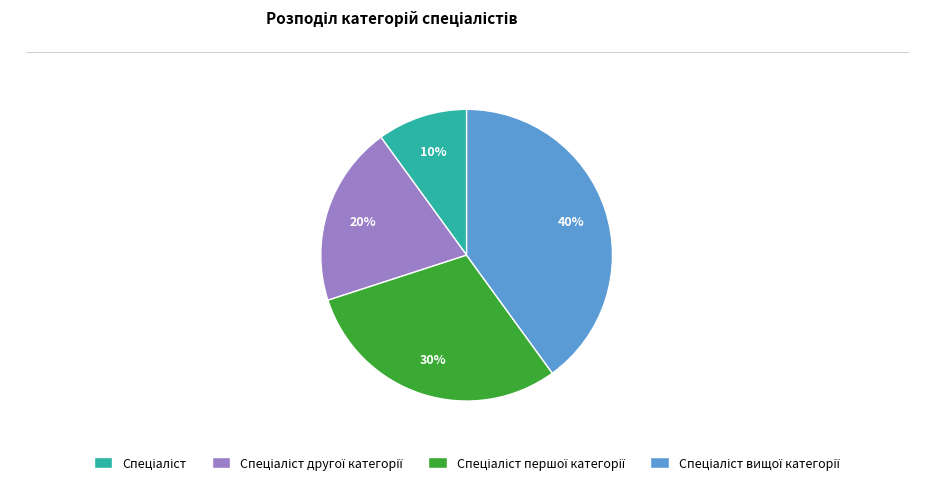

How many segments does this pie chart have?

4